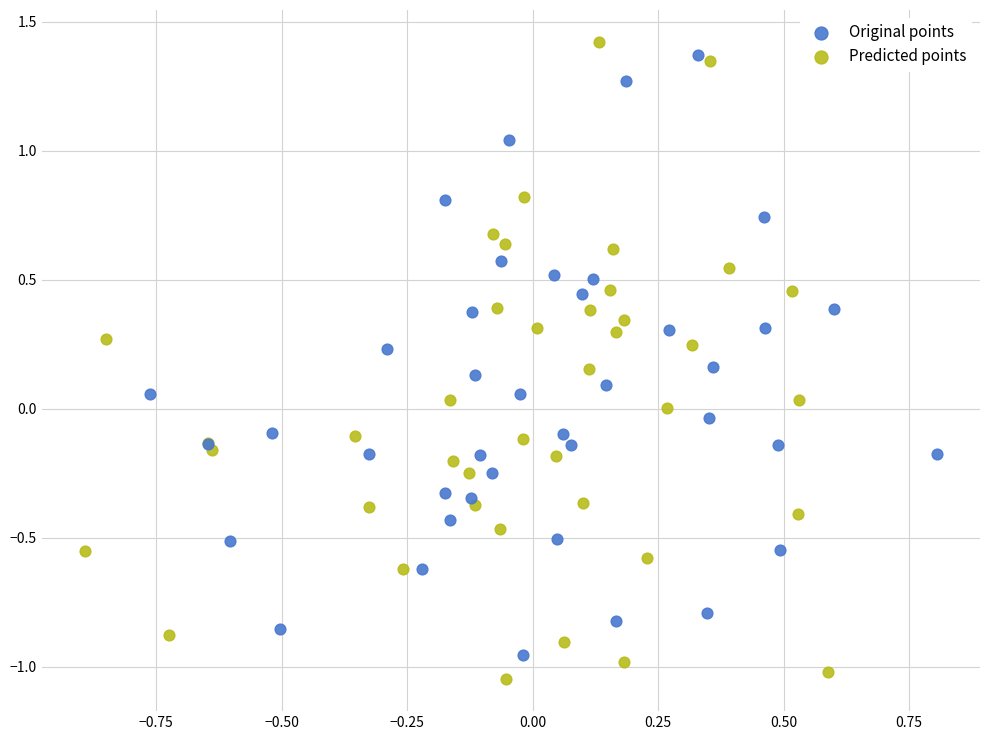

What are all the series names shown in the legend?

Original points, Predicted points